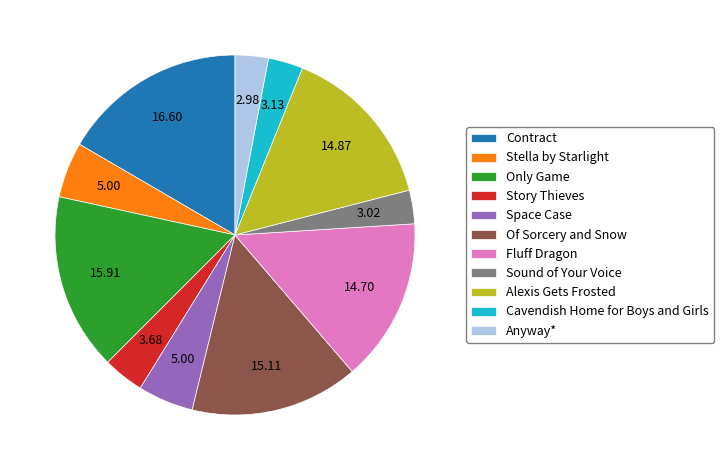

How many segments does this pie chart have?

11